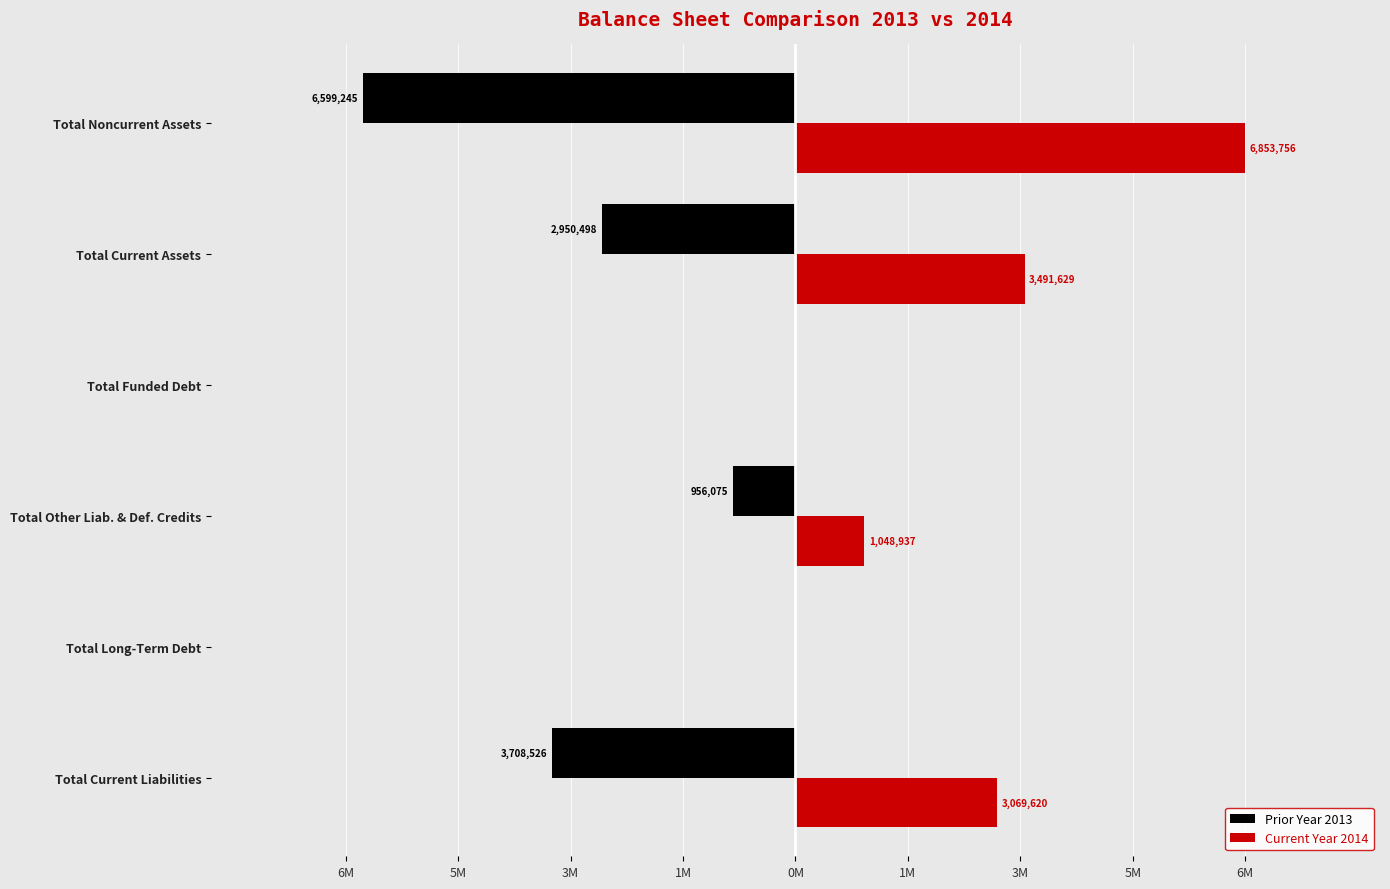

What are all the series names shown in the legend?

Prior Year 2013, Current Year 2014